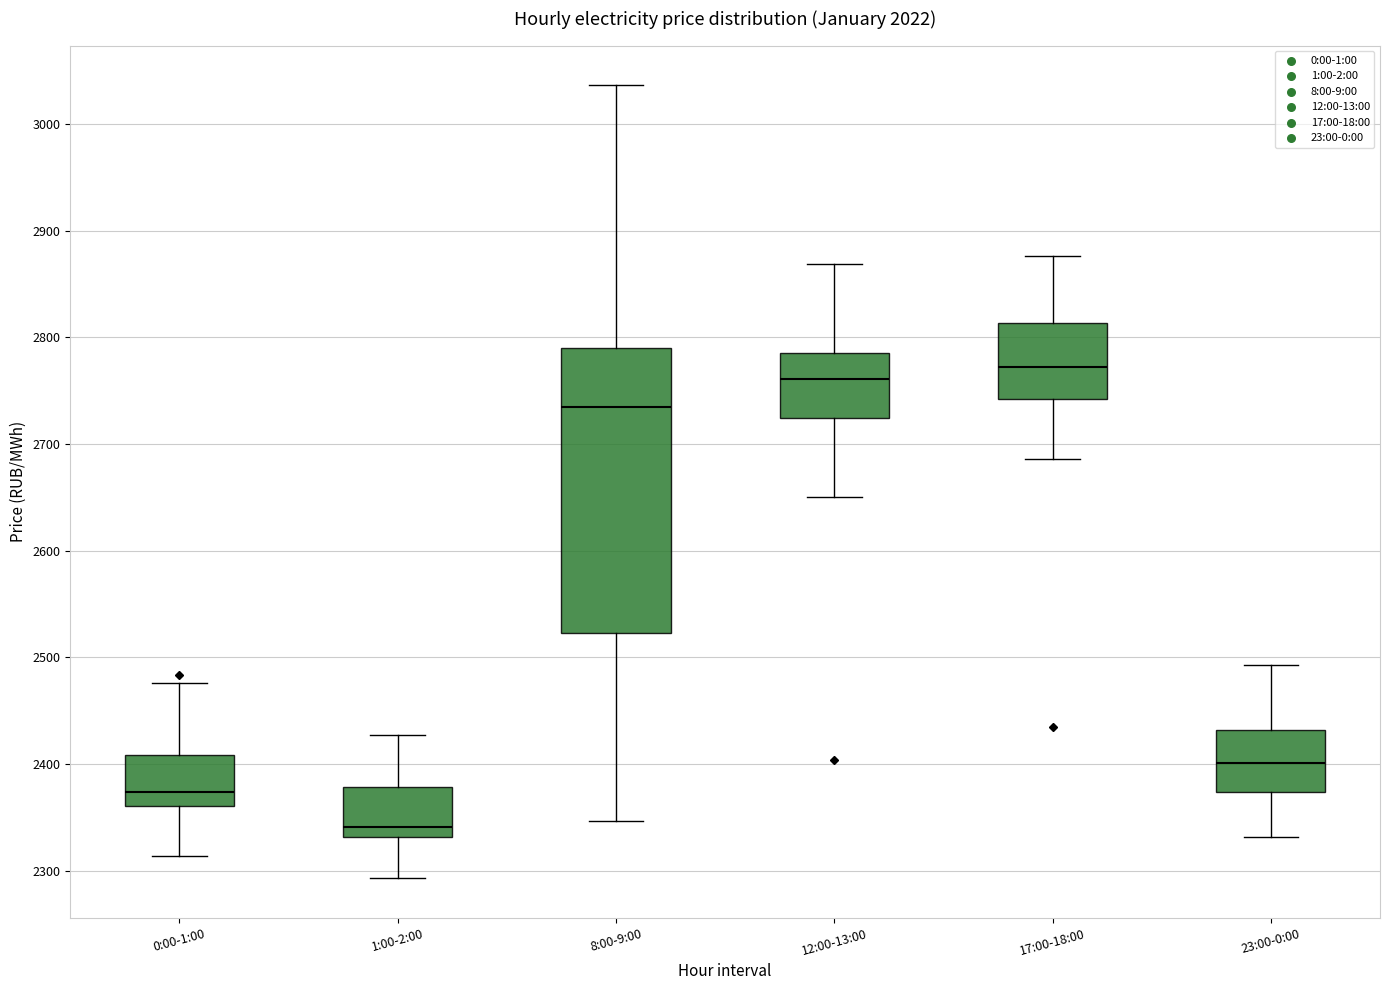

Which box's median line is the highest?

17:00-18:00